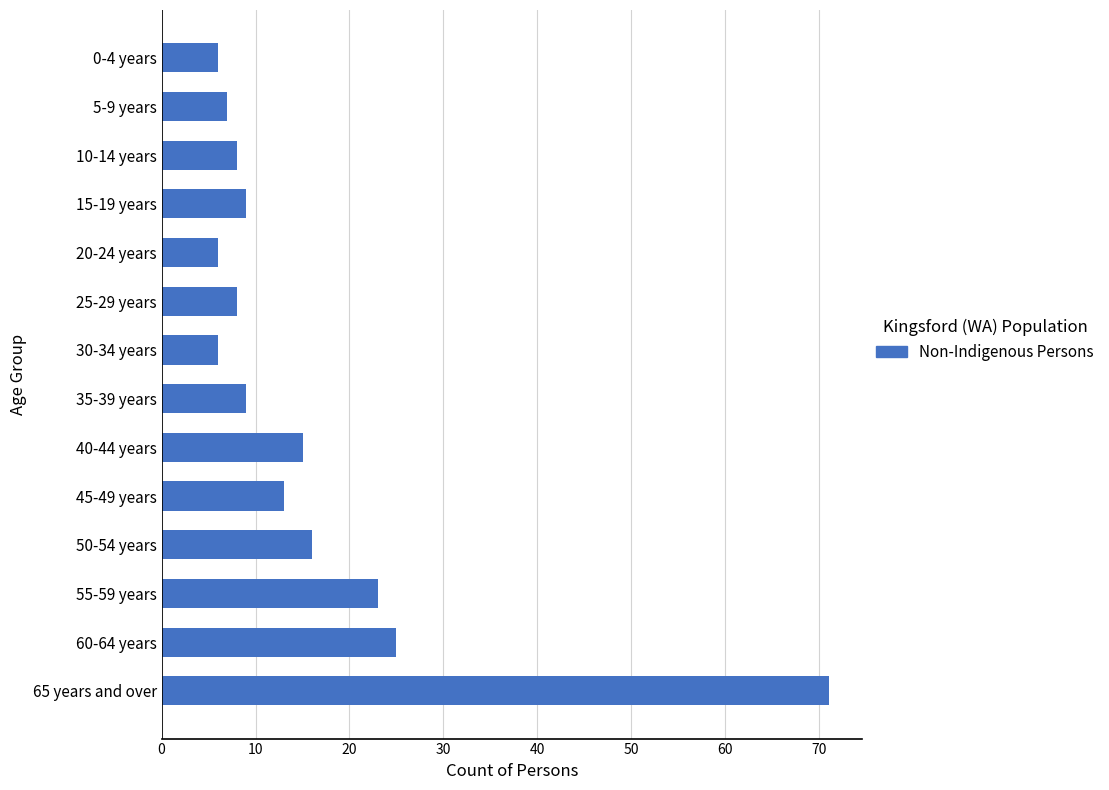

What is the label of the 5th bar from the top?

20-24 years